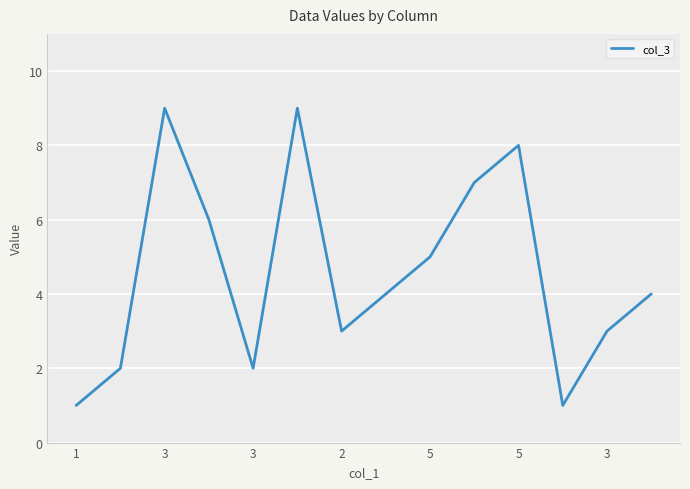

What is the greatest value displayed?

9